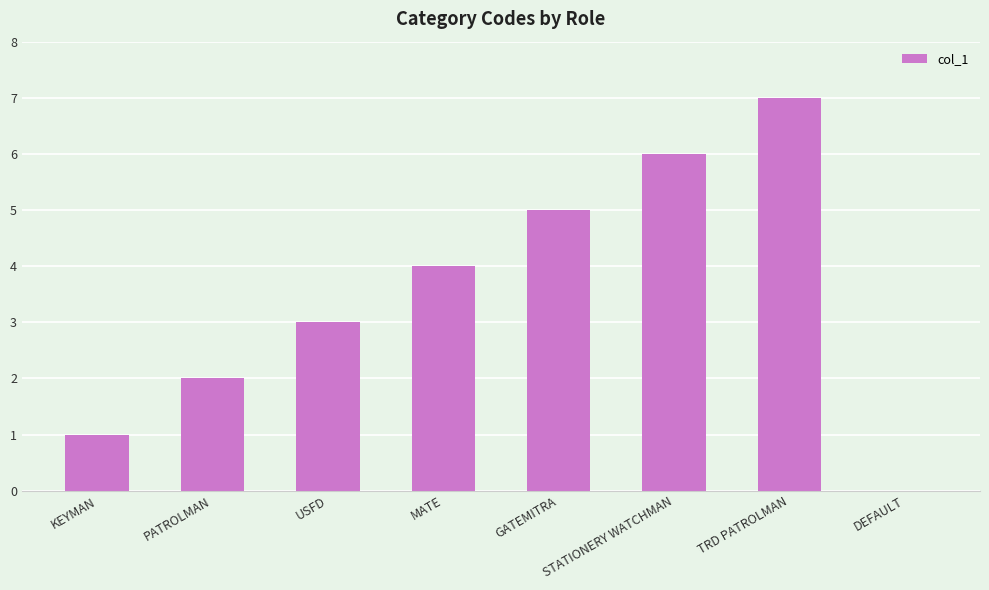

Is it true that the value at PATROLMAN is 1?

False